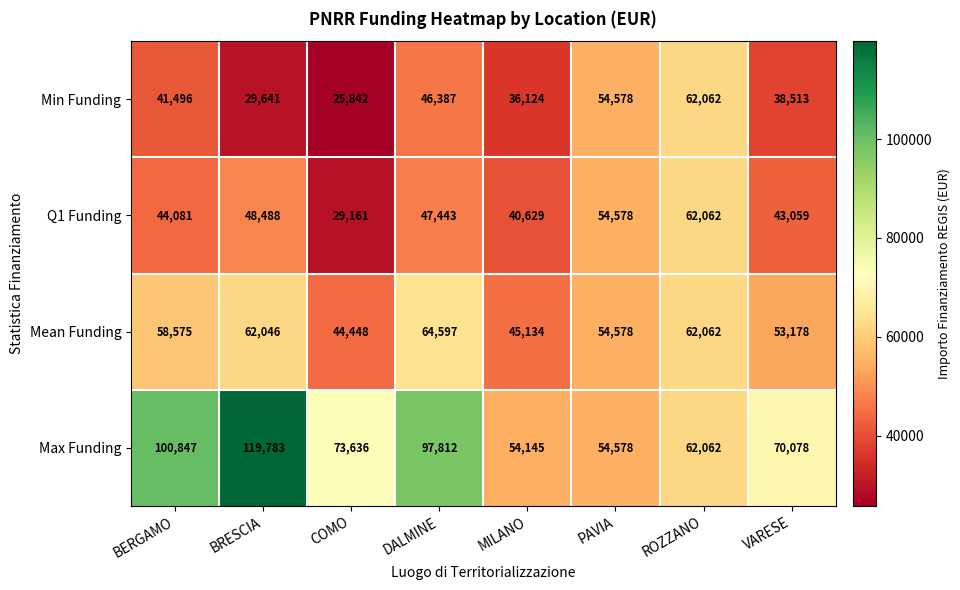

Where is Max Funding nearest to the value 86964?

DALMINE